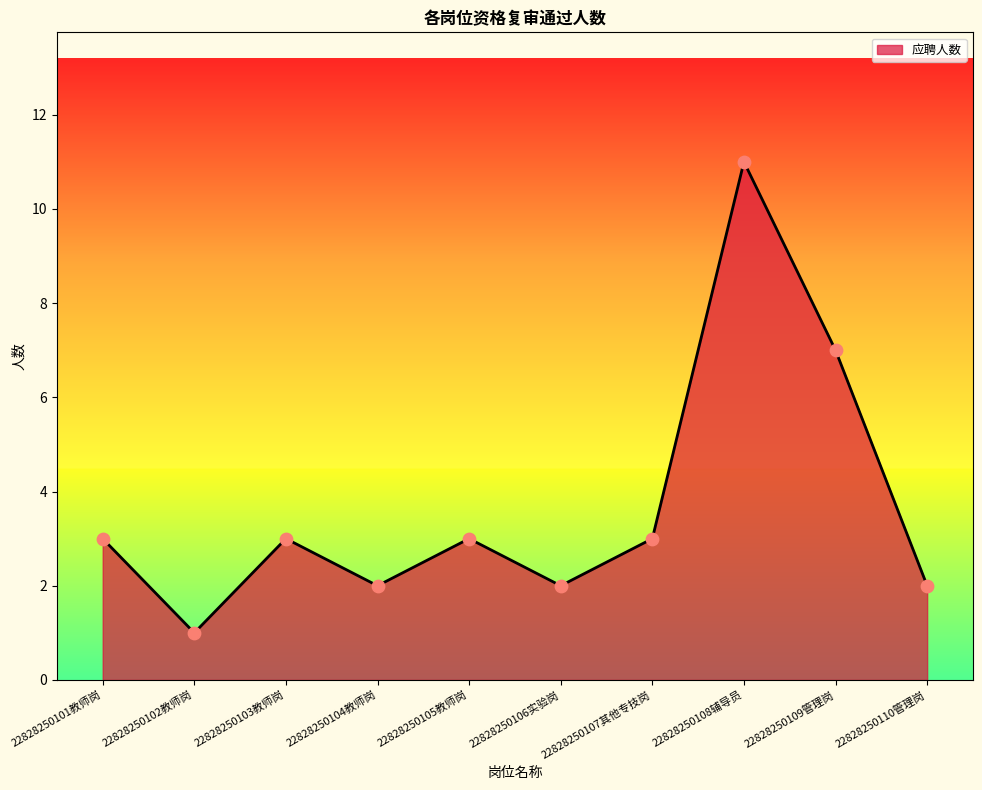

What is the change in value from 22828250103教师岗 to 22828250110管理岗?

-1